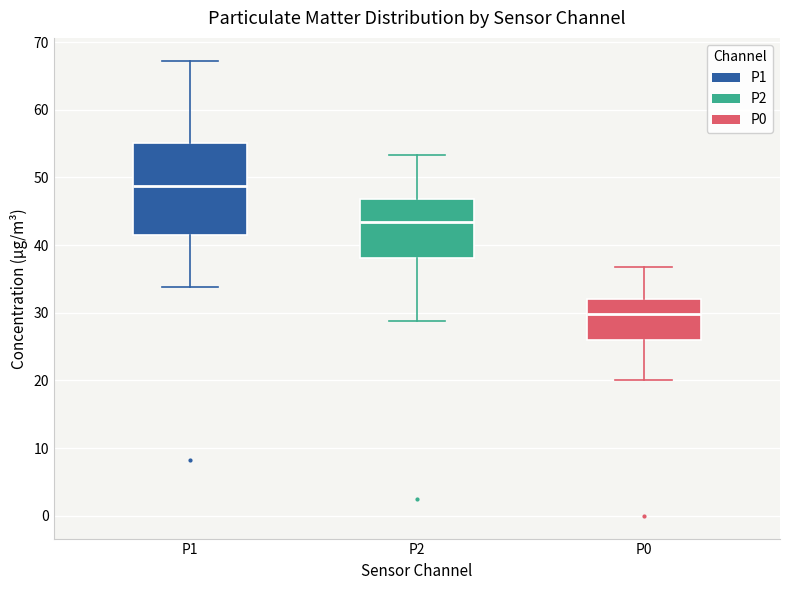

Where does the median line of the box for P2 sit on the y-axis? The values are not printed on the chart, so give them approximately, as read against the axis.

43